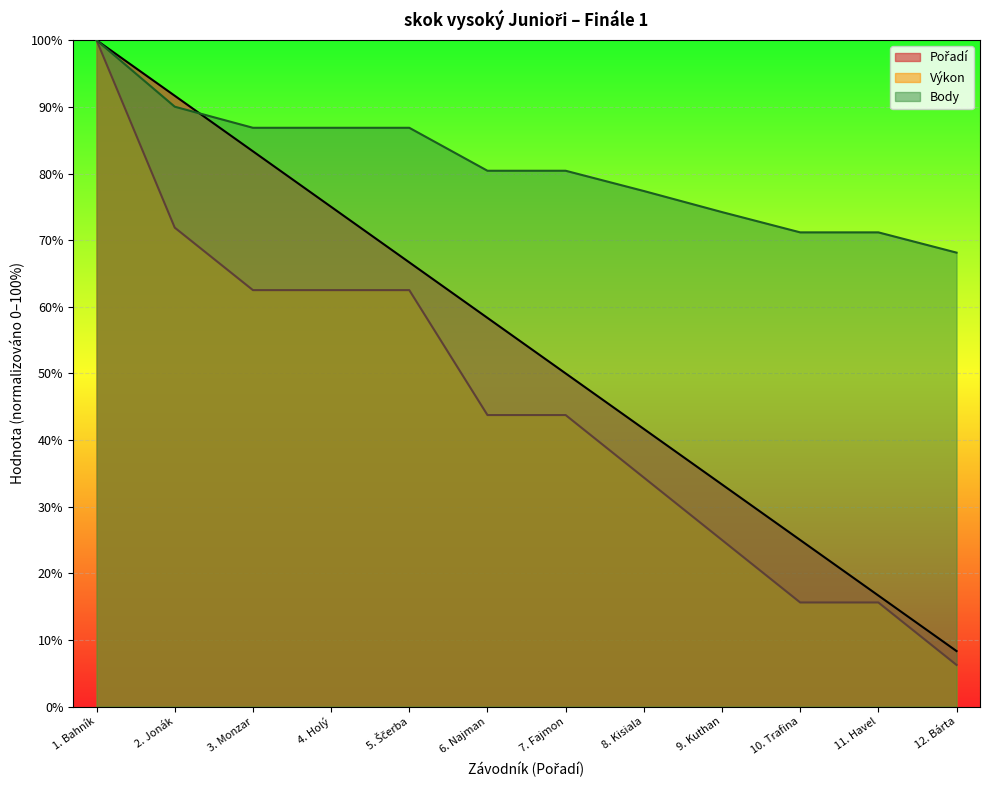

What is the minimum value shown in the chart?

6.3